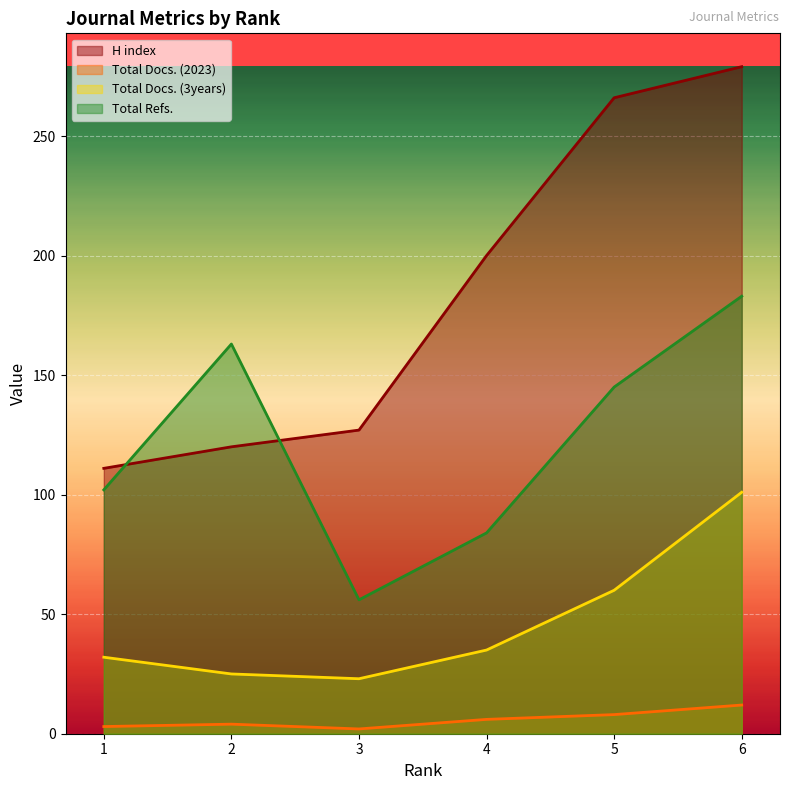

True or false: Total Docs. (3years) and Total Docs. (2023) cross at least once.

False